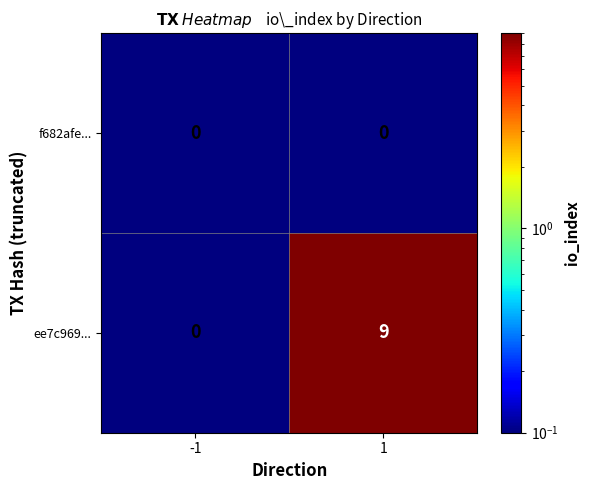

Which label corresponds to the largest value in the chart?

1